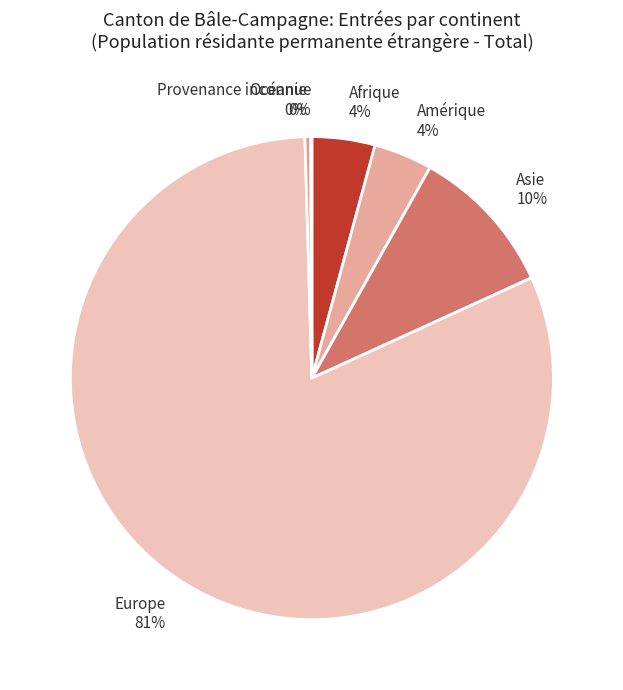

What is the largest slice in the pie chart?

Europe